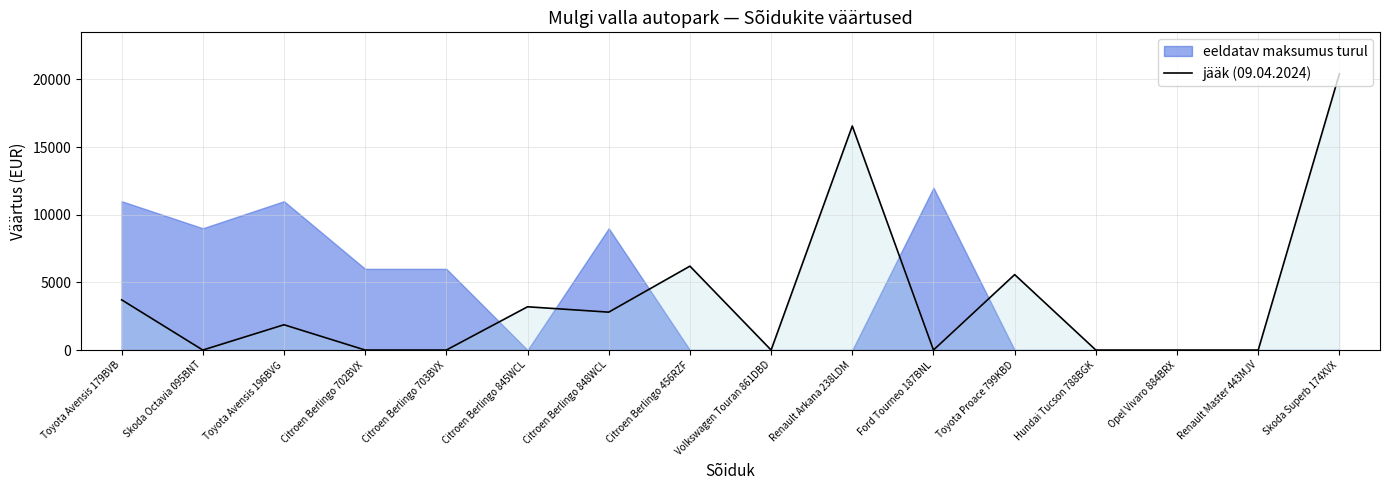

At which label does jääk (09.04.2024) reach its peak?

Skoda Superb 174XVX